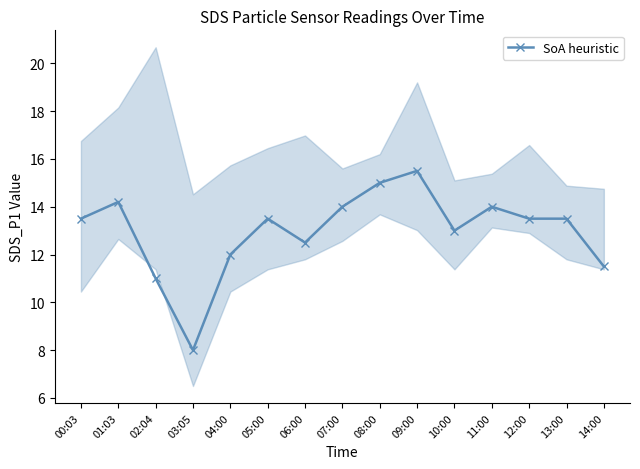

Read the value at 07:00.

14.0